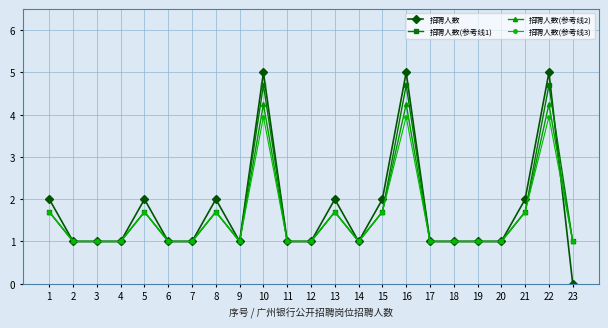

What is the value of the 招聘人数 point at the 17th from the left?

1.0